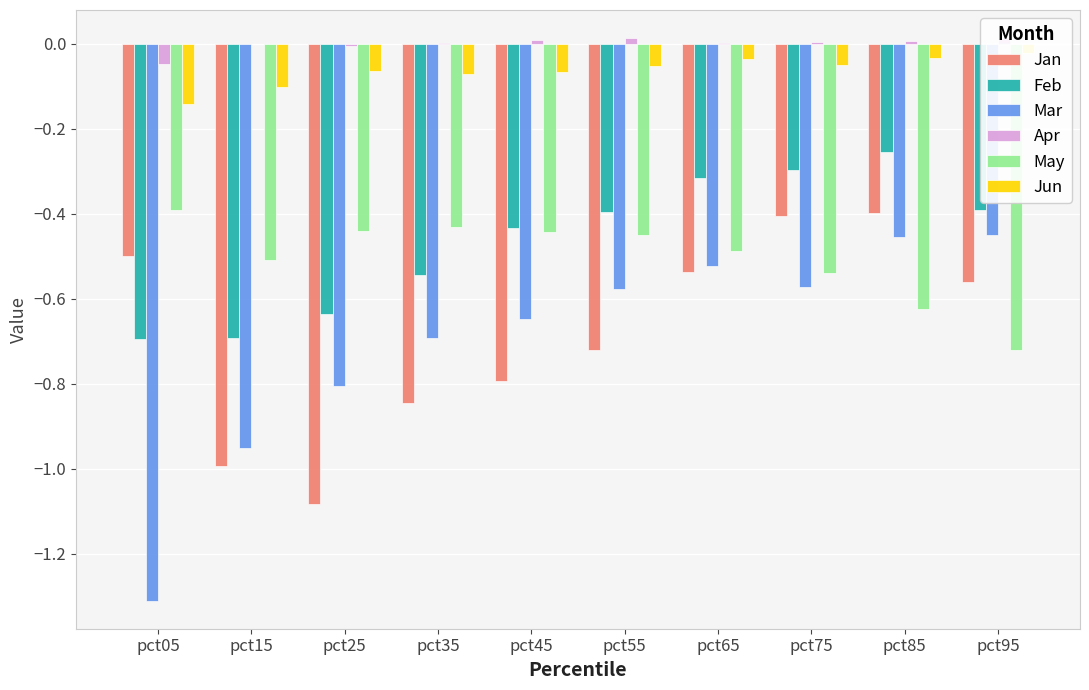

True or false: May has a value of -0.7 at pct95.

True